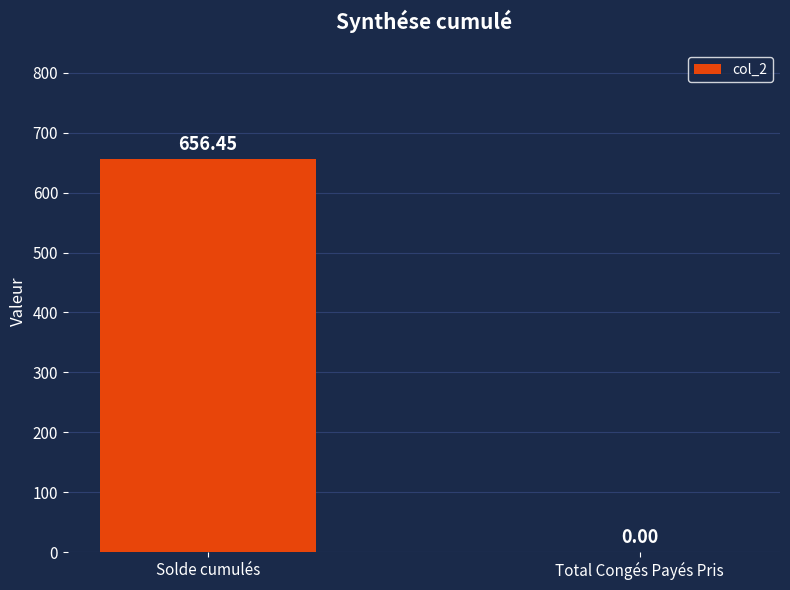

Between Total Congés Payés Pris and Solde cumulés, which is larger?

Solde cumulés